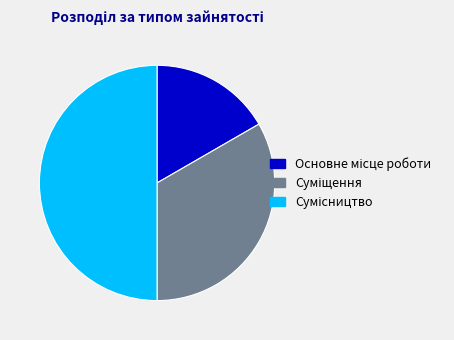

To the nearest percent, what portion does Сумісництво represent?

50%